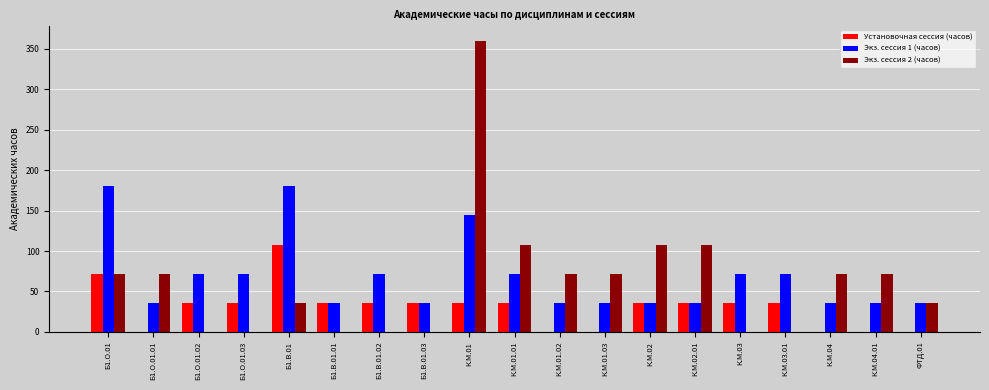

The value of Экз. сессия 2 (часов) at К.М.03.01 is 0. True or false?

True